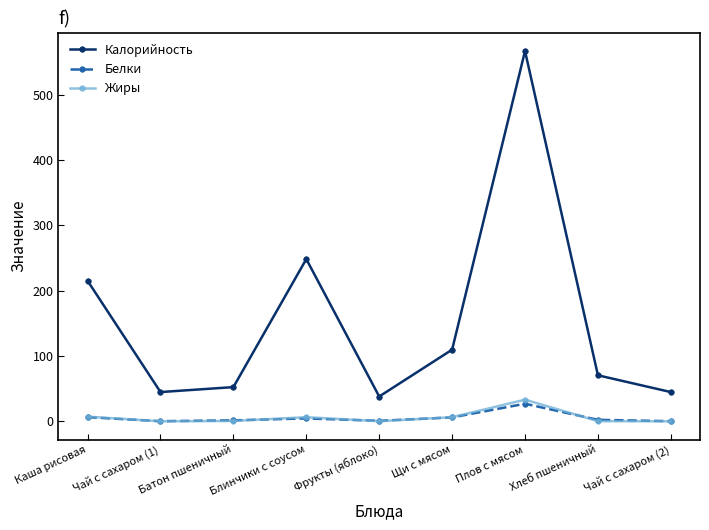

At which category is the sum across all series the highest?

Плов с мясом